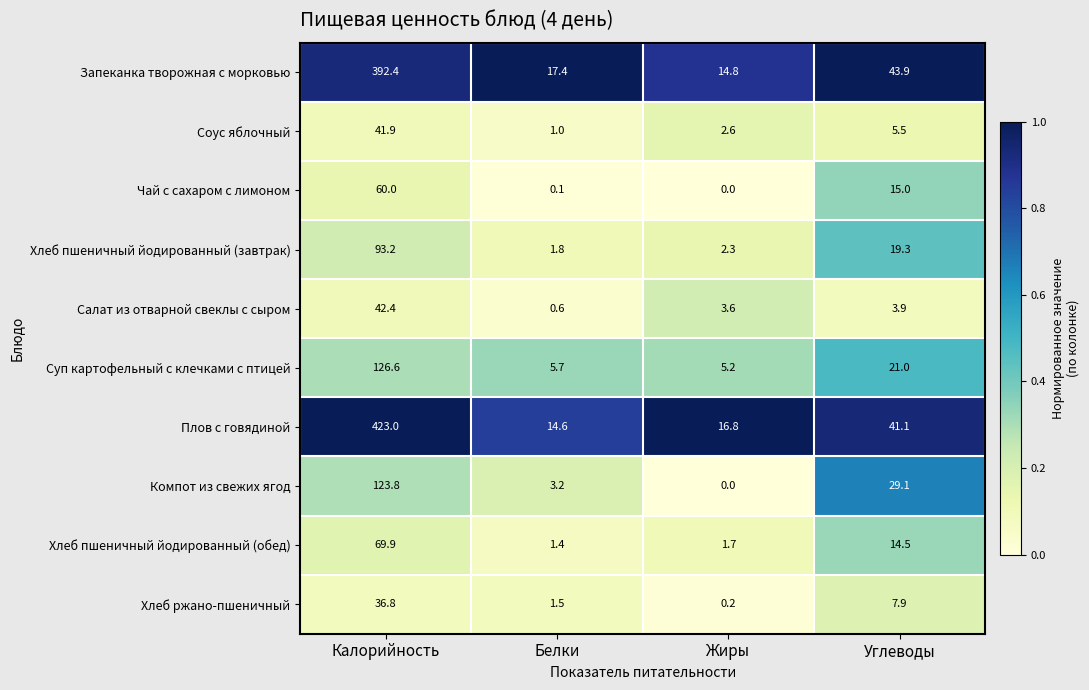

Which category has the highest value across all series?

Калорийность